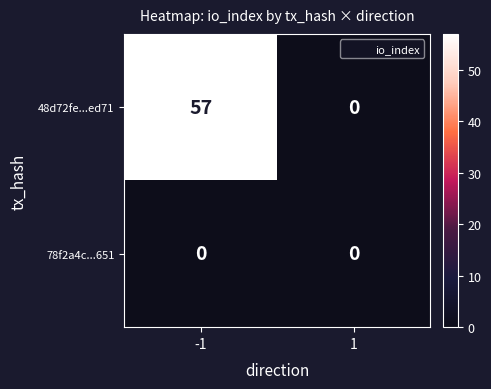

True or false: 78f2a4c...651 has a value of 0 at -1.

True